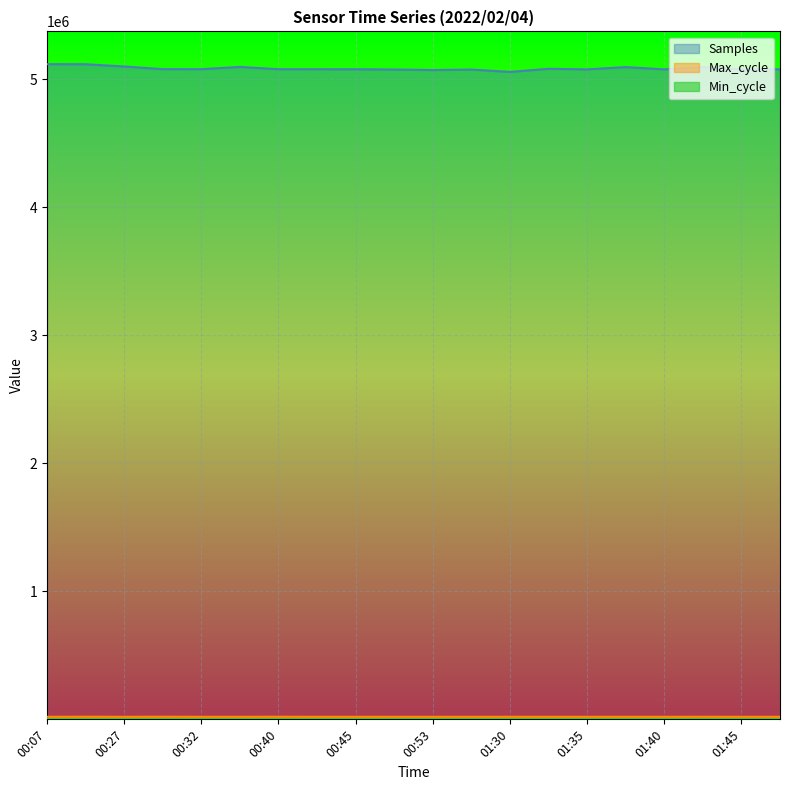

What is the maximum value shown in the chart?

5117283